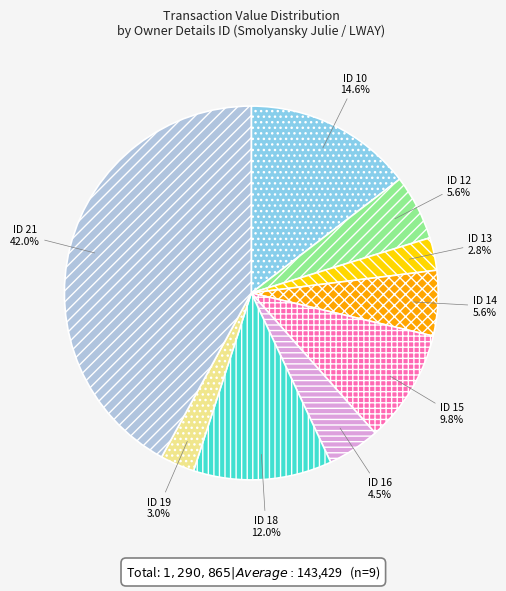

Is there a majority slice in this chart?

No